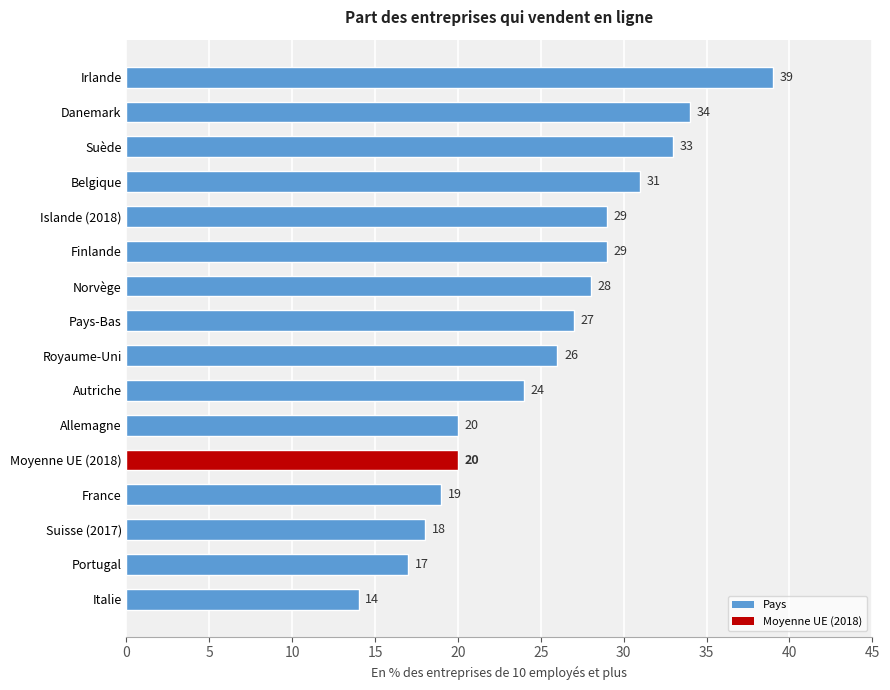

True or false: the data shows 28 at Norvège.

True